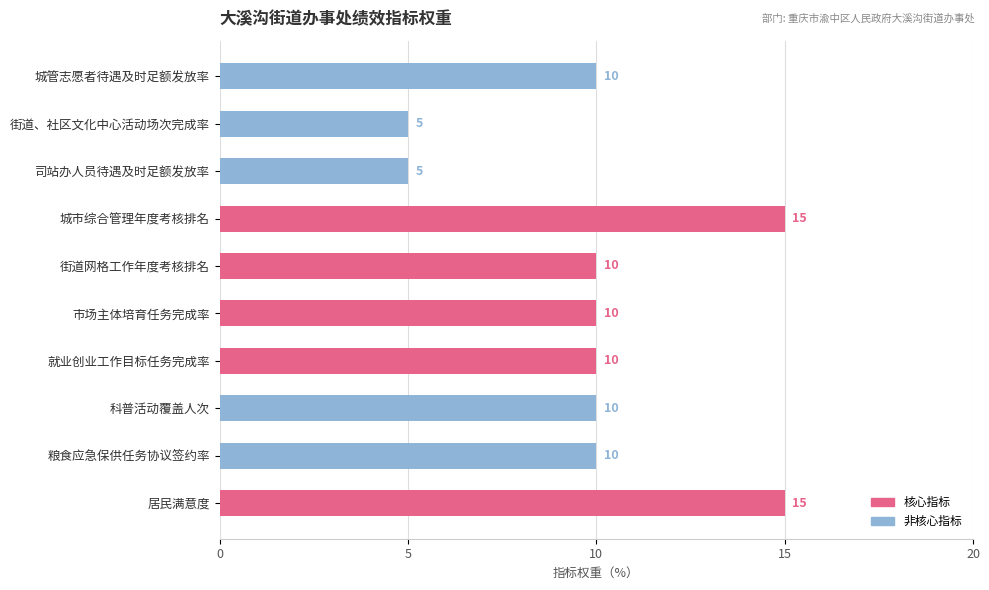

True or false: the data shows 10 at 就业创业工作目标任务完成率.

True